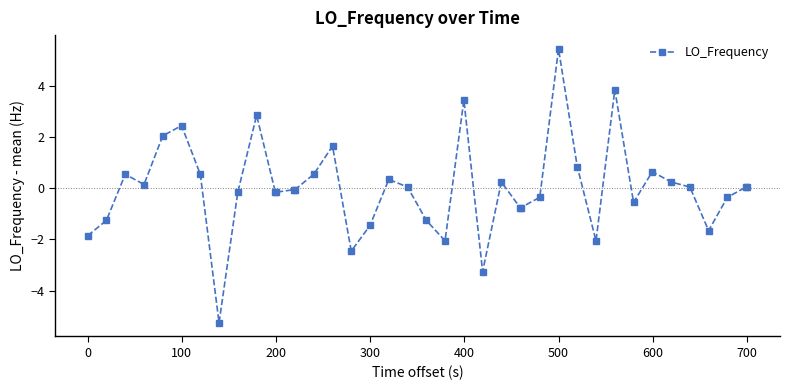

What is the greatest value displayed?

5.4